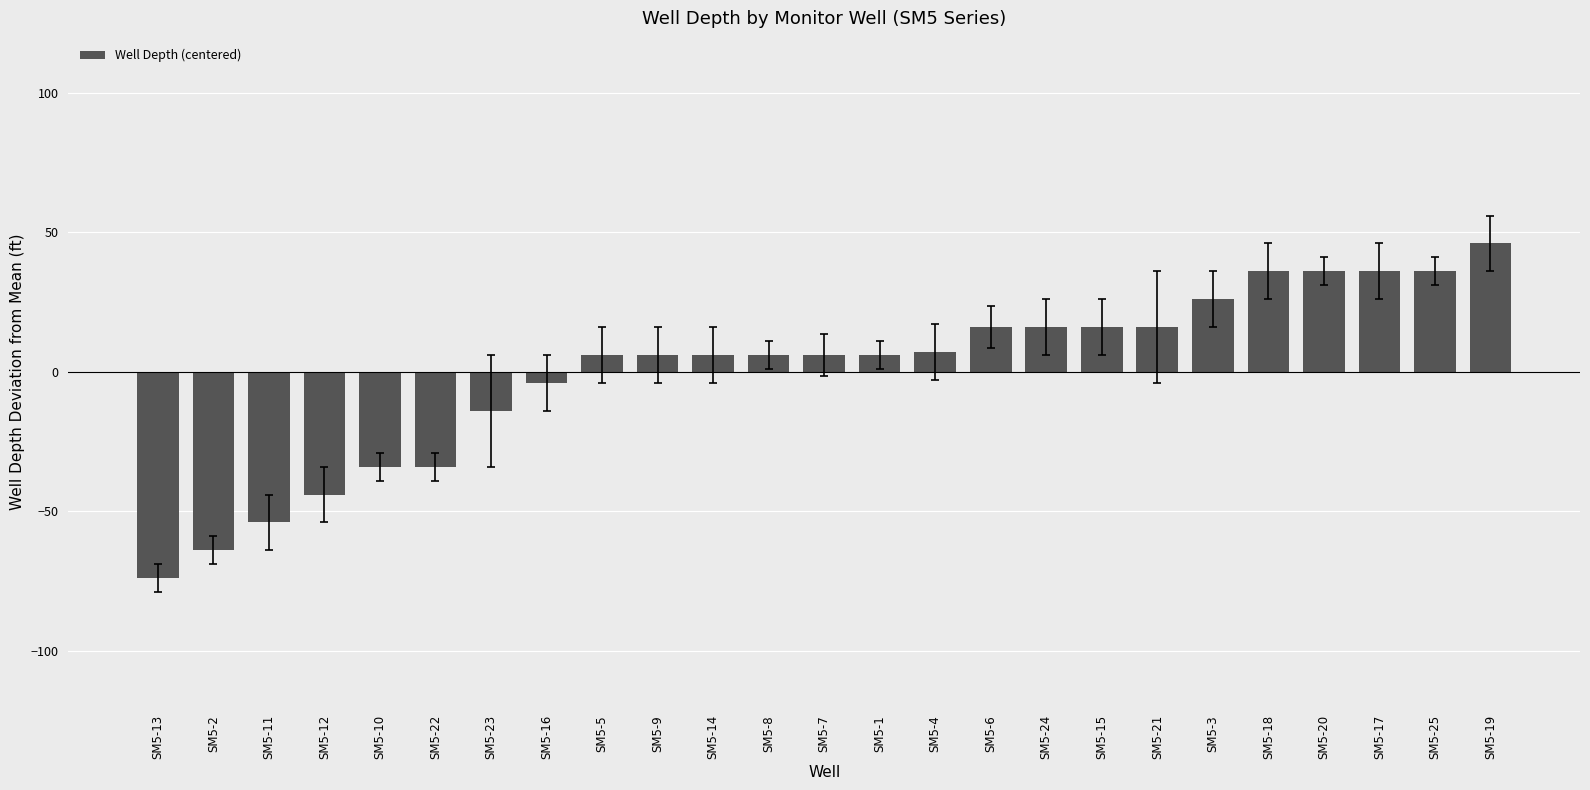

The value at SM5-6 is 16.0. True or false?

True